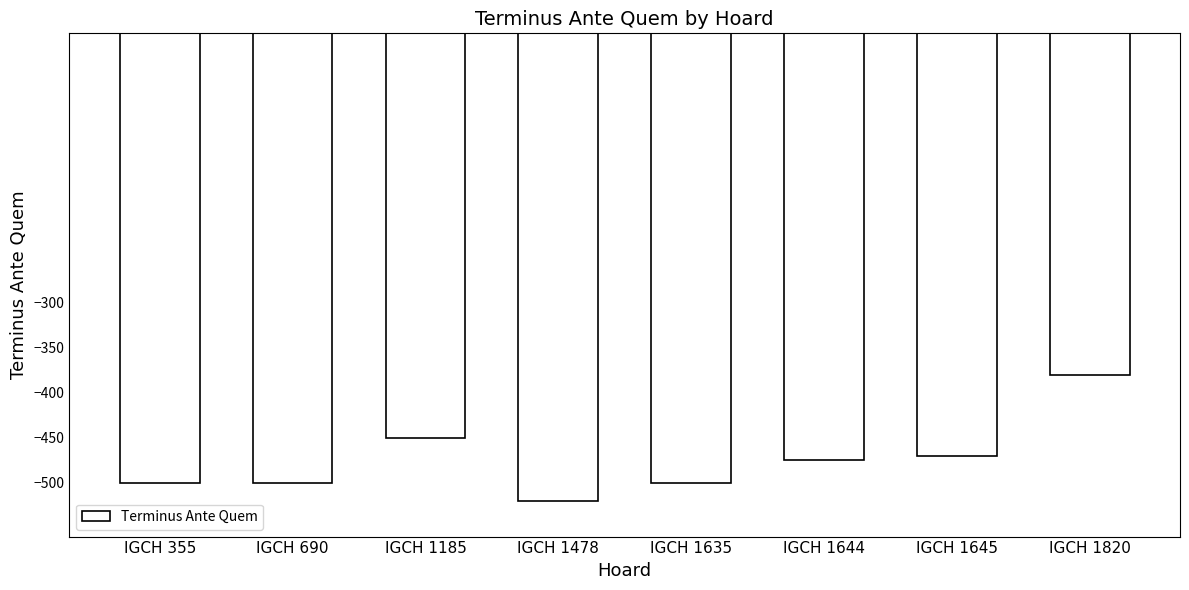

Are the bars horizontal?

No